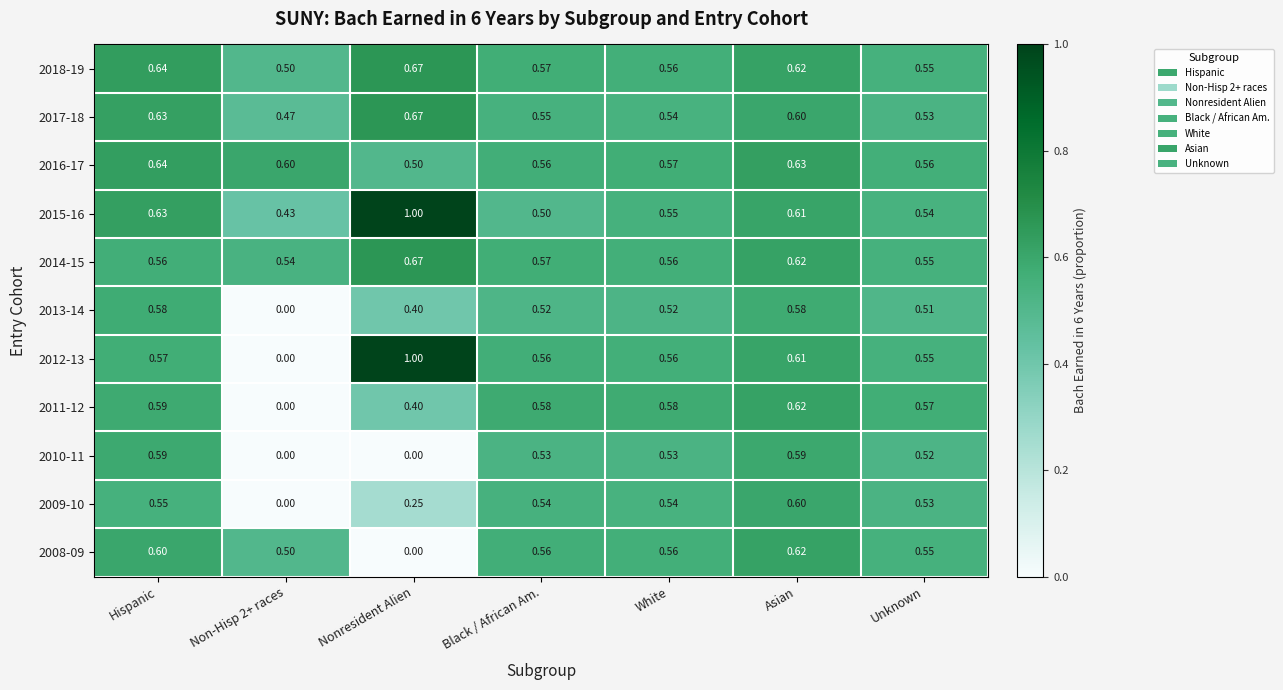

At which category does the chart reach its peak across all series?

Nonresident Alien